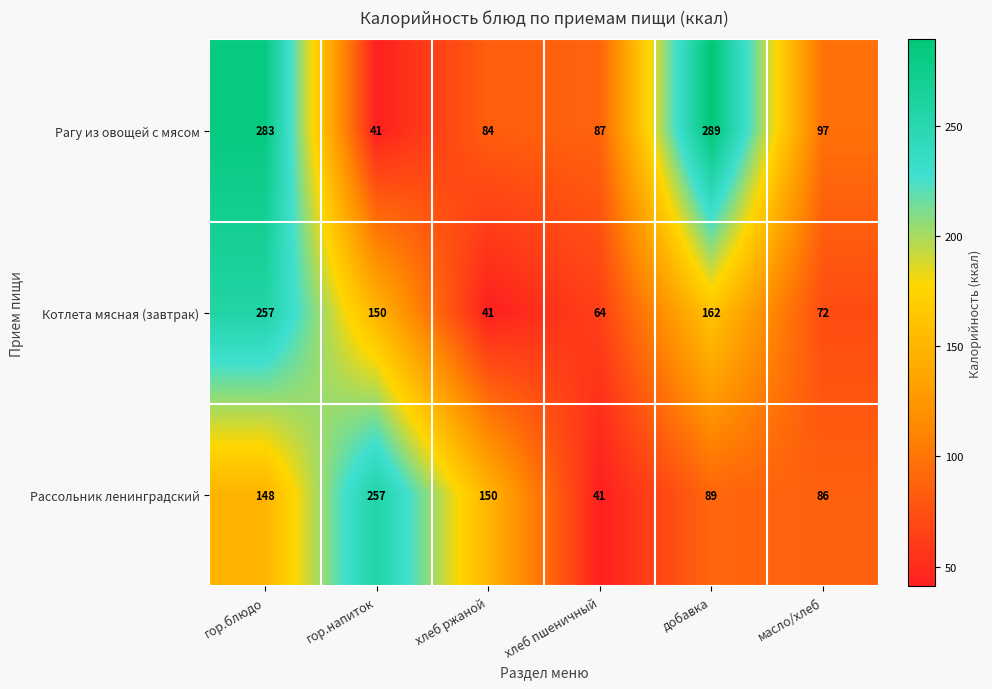

What is the spread (max minus min) of values at масло/хлеб?

25